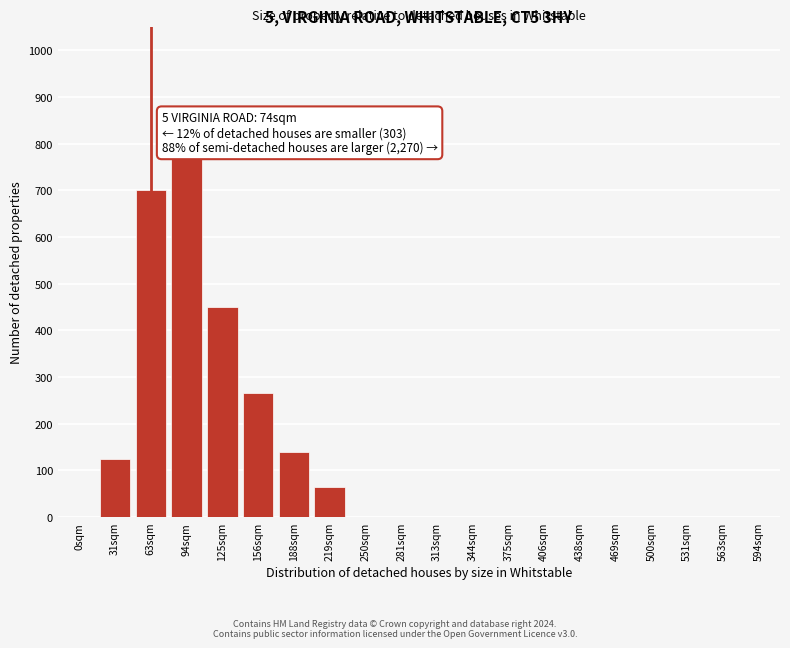

Reading left to right, what are all the values shown in this chart?

0sqm=0	31sqm=125	63sqm=700	94sqm=775	125sqm=450	156sqm=265	188sqm=140	219sqm=65	250sqm=0	281sqm=0	313sqm=0	344sqm=0	375sqm=0	406sqm=0	438sqm=0	469sqm=0	500sqm=0	531sqm=0	563sqm=0	594sqm=0